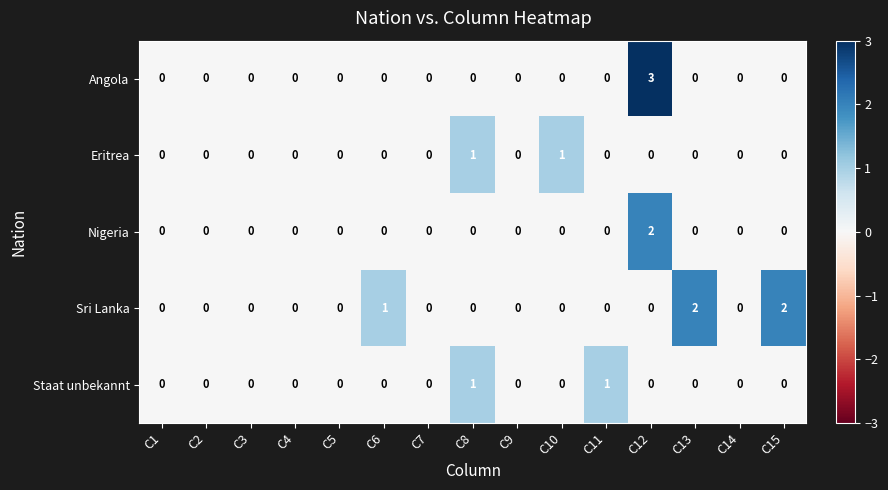

Which series changed the most between C6 and C12?

Angola